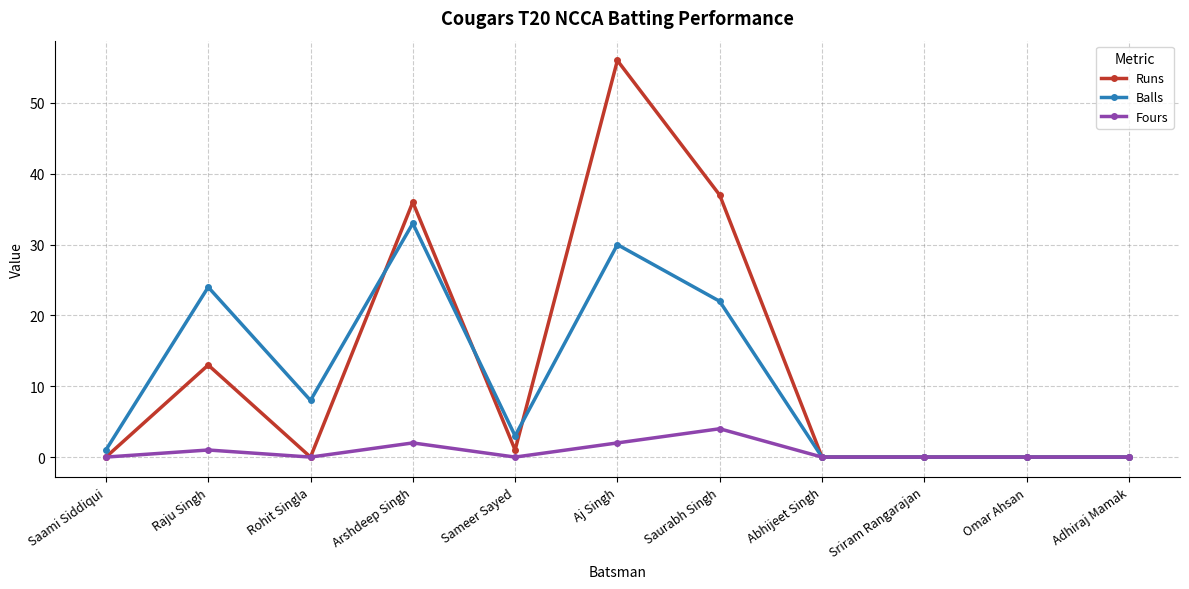

What position from the right is Sameer Sayed?

7